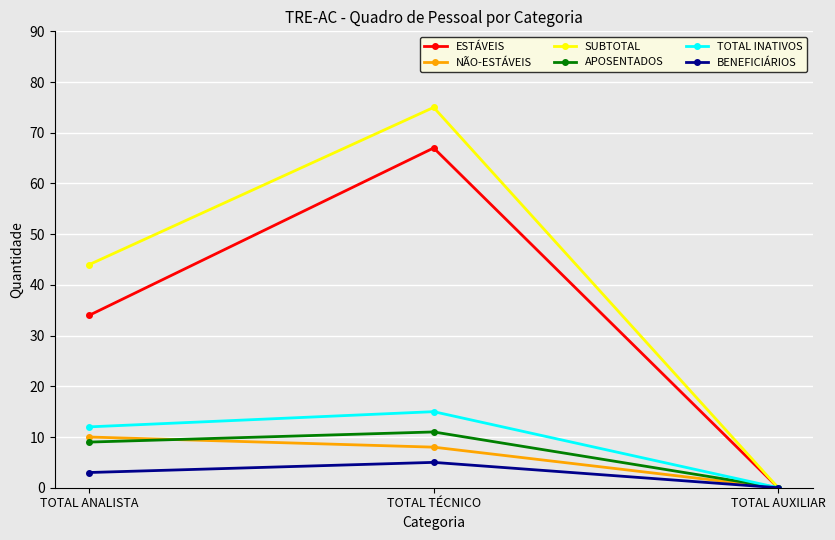

What is the sum of the TOTAL INATIVOS values at TOTAL ANALISTA and TOTAL AUXILIAR?

12